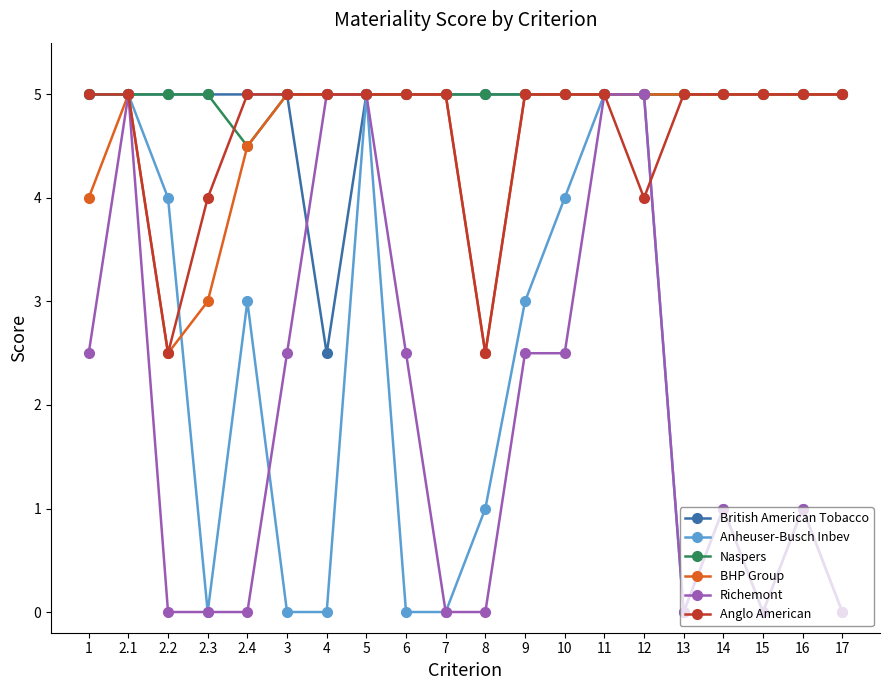

What is the sum of all BHP Group values?

91.5